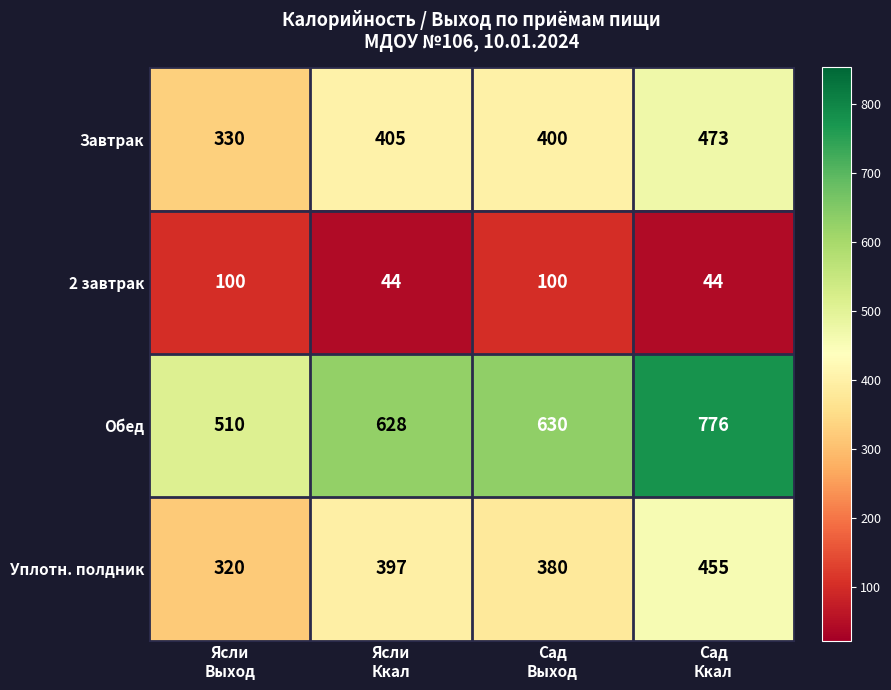

What is the difference between the maximum and second lowest values in the Обед series?

148